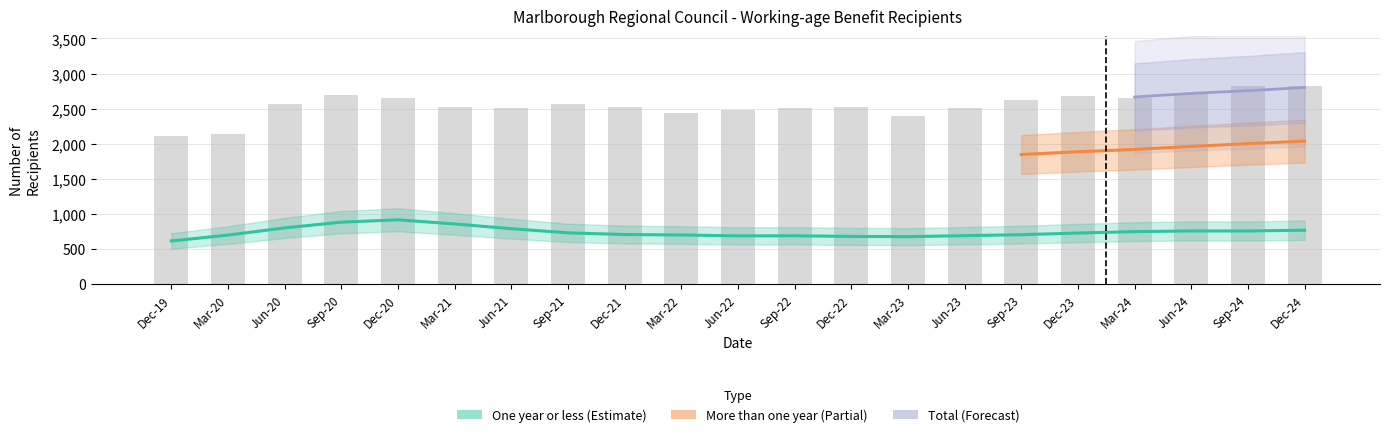

Is the value of One year or less at Dec-21 greater than the value of More than one year at Jun-23?

No